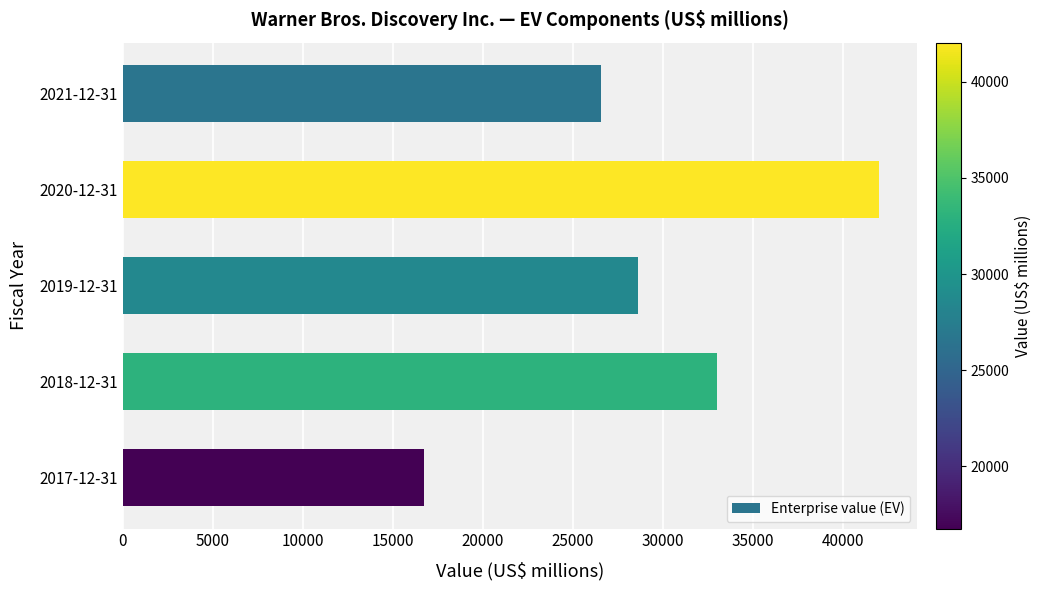

Rank the categories by value from highest to lowest.

2020-12-31, 2018-12-31, 2019-12-31, 2021-12-31, 2017-12-31